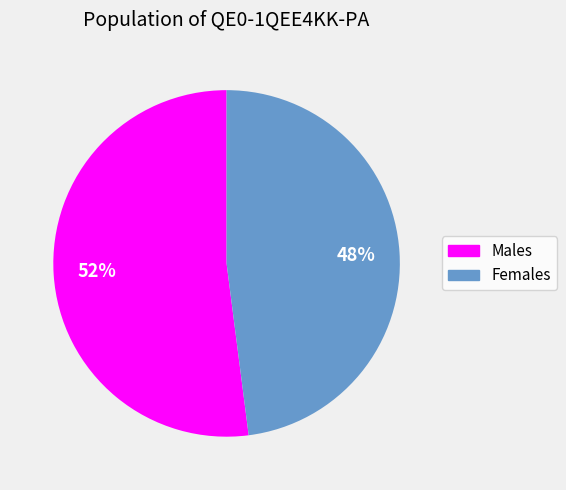

To the nearest percent, what is the average slice percentage?

50%